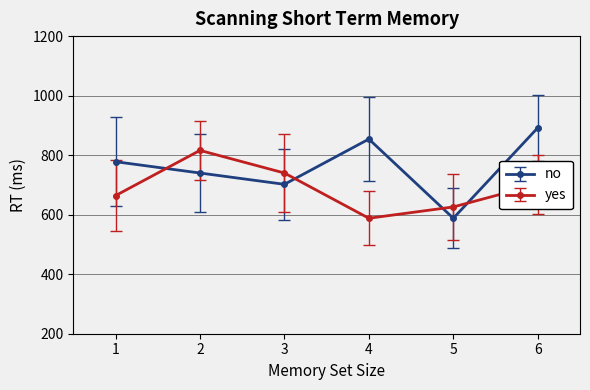

In no, how many points are higher than both neighbors (excluding endpoints)?

1